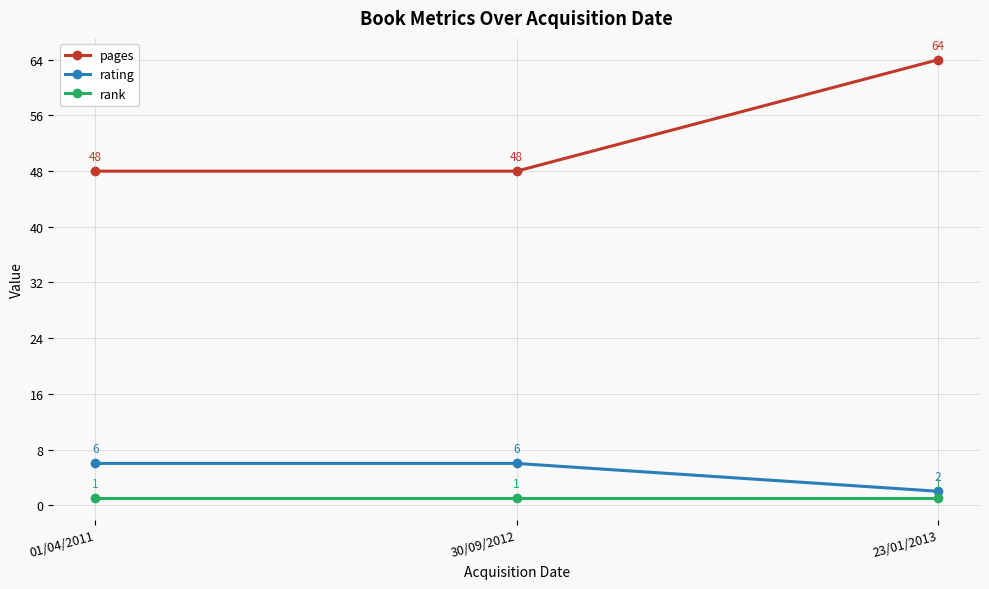

What is the sum of all rating values?

14